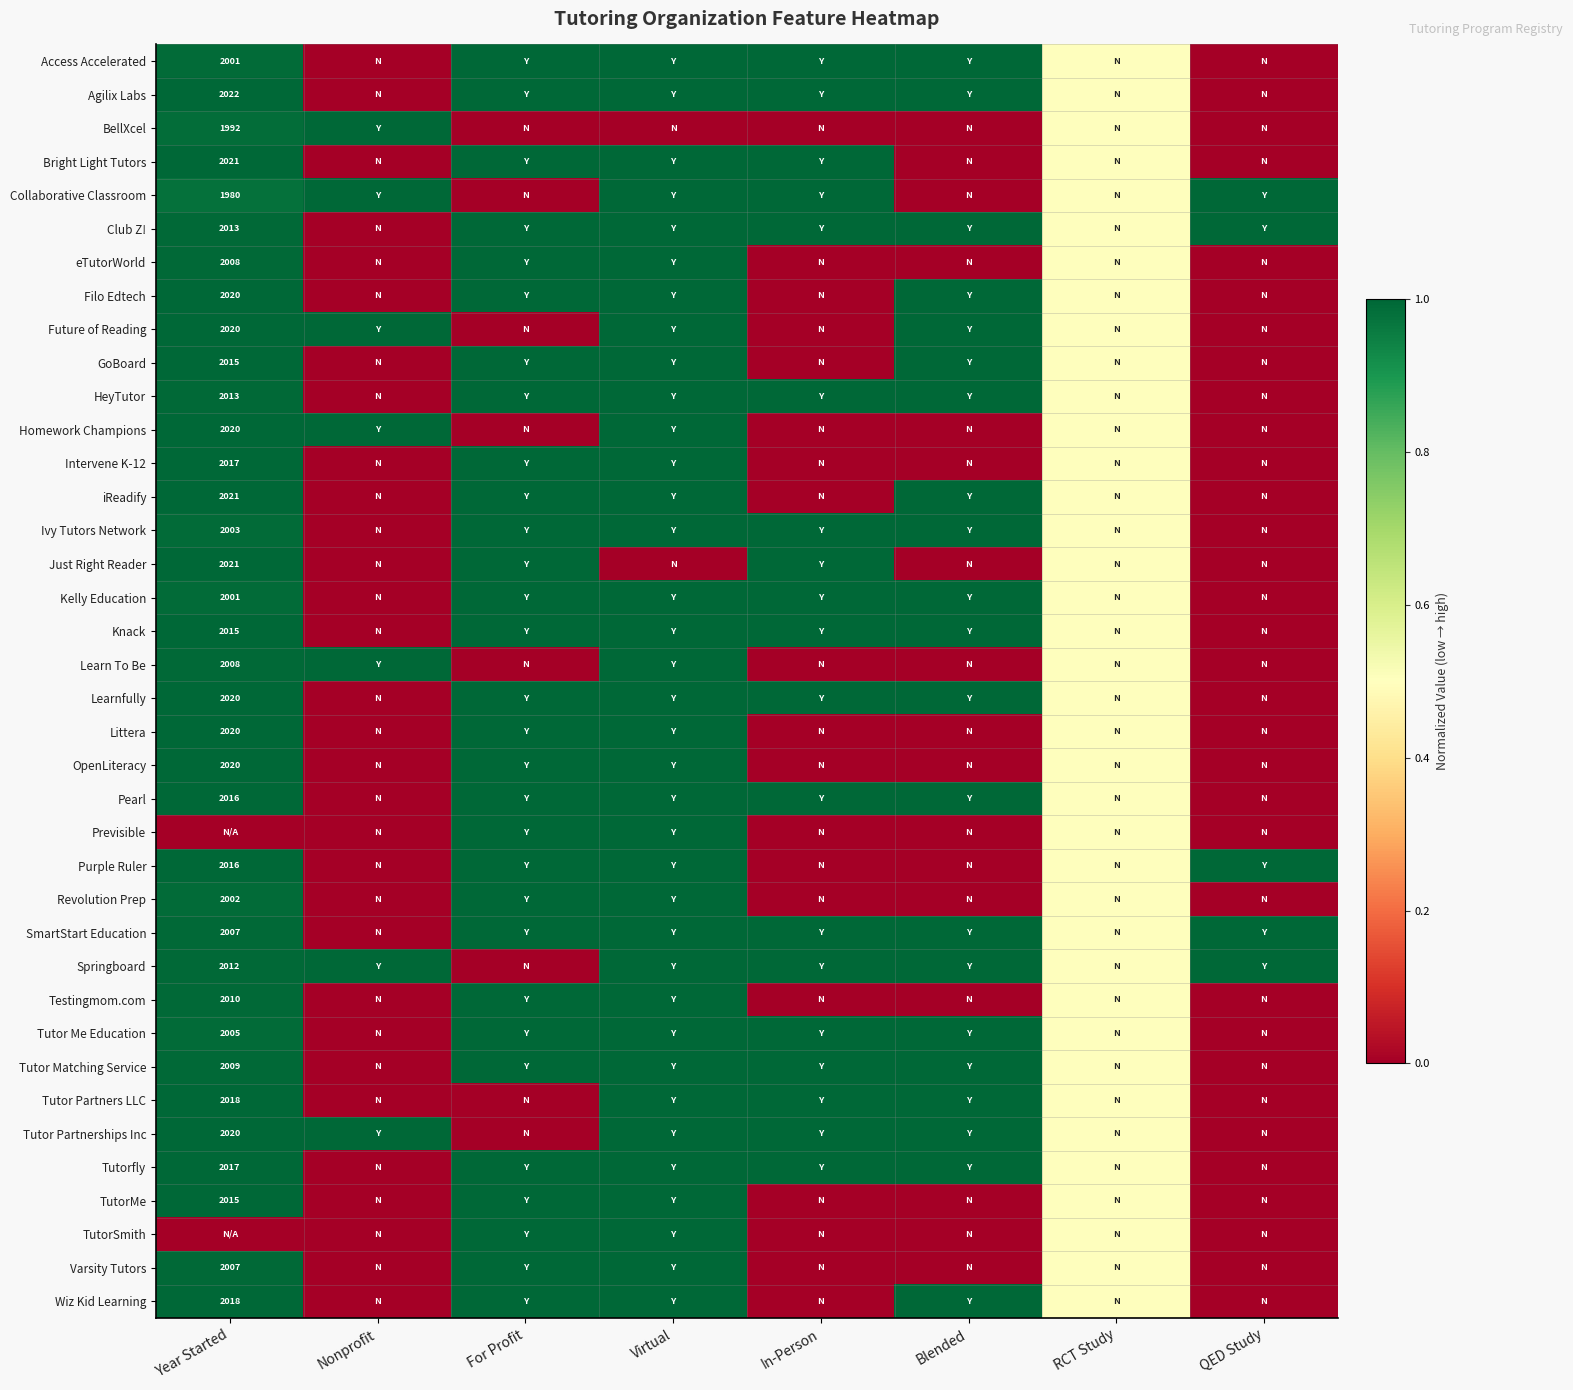

The value of iReadify at Year Started is 2021.0. True or false?

True